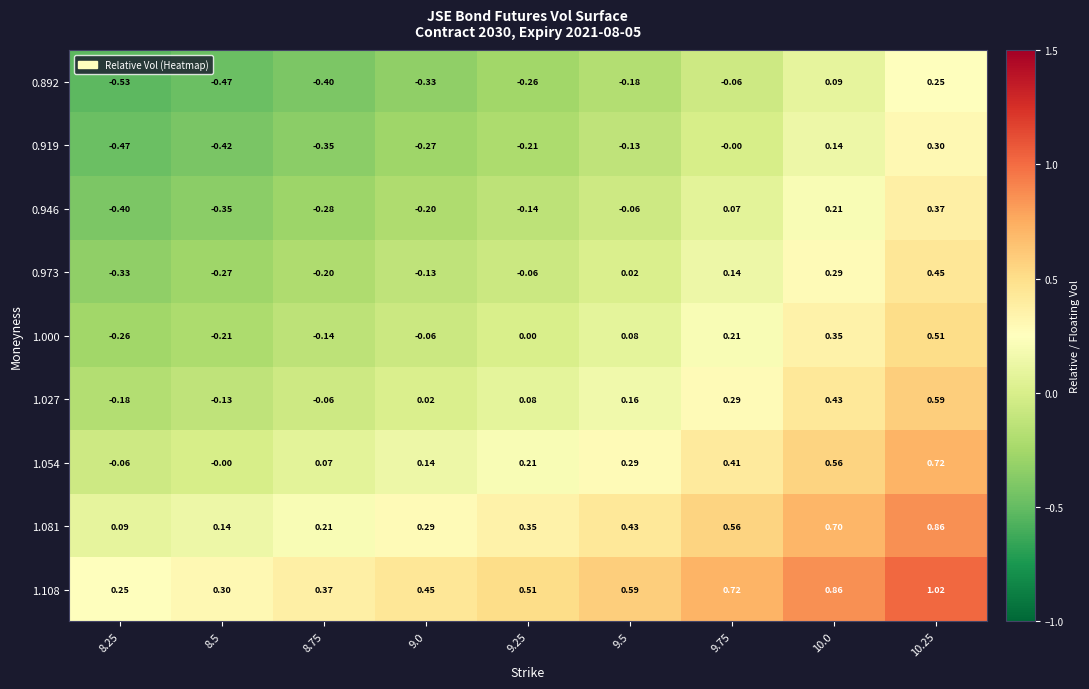

Is the value of 1.108 at 8.5 greater than the value of 1.081 at 10.25?

No